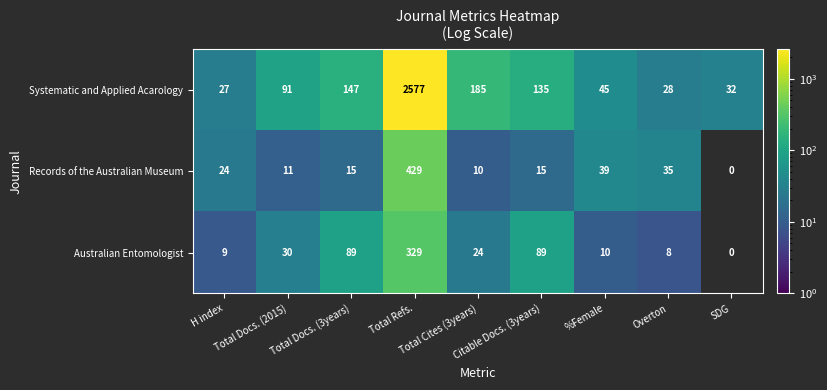

What is the minimum value for Systematic and Applied Acarology?

27